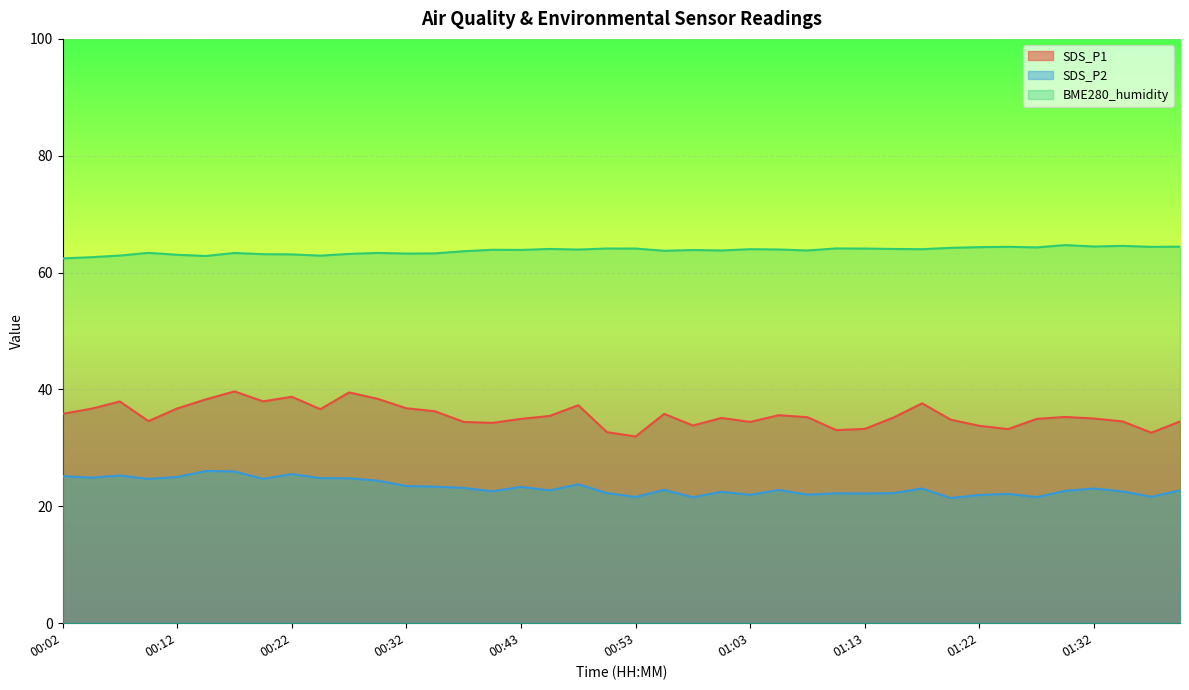

True or false: SDS_P1 and SDS_P2 cross at least once.

False